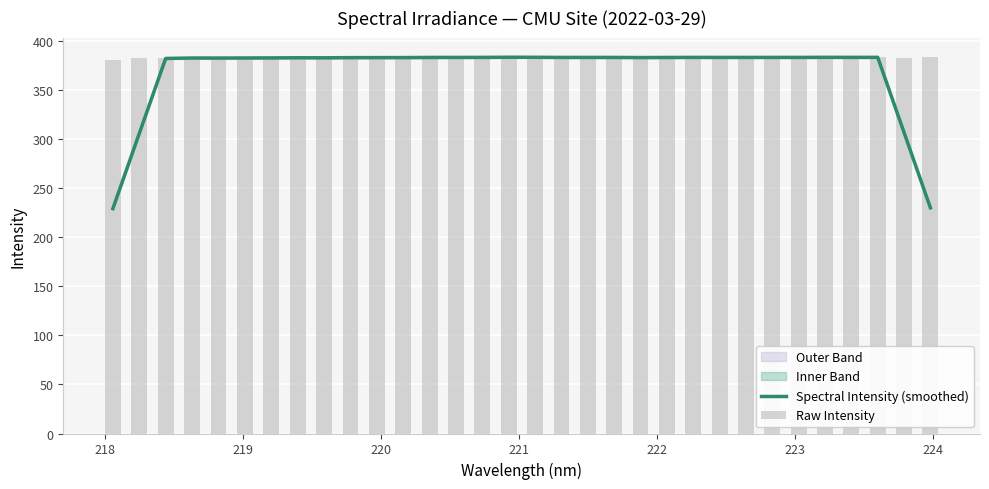

What is the difference between the second highest and minimum values in the Raw Intensity series?

2.7